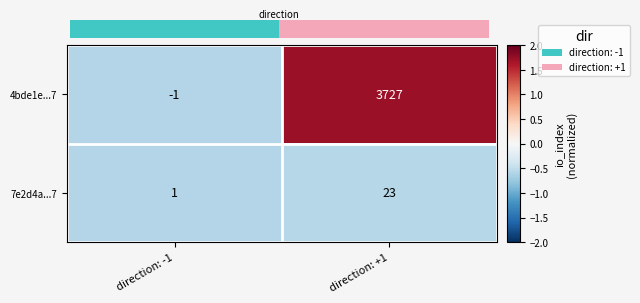

Rank the series at direction: +1 from highest to lowest value.

4bde1e...7, 7e2d4a...7